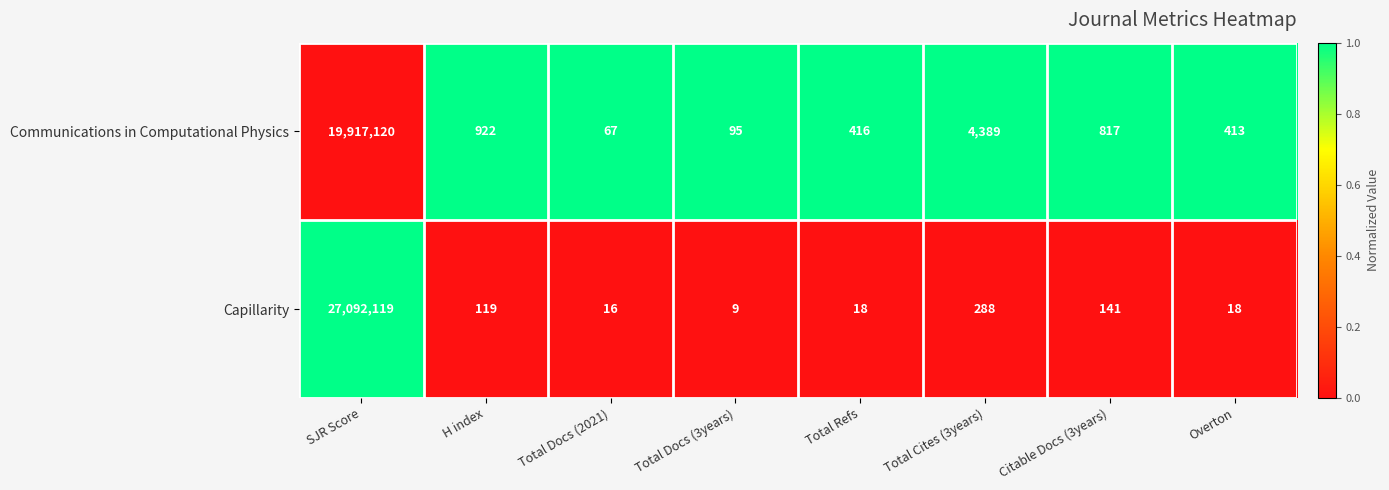

Where does the Capillarity series first go above 119?

SJR Score